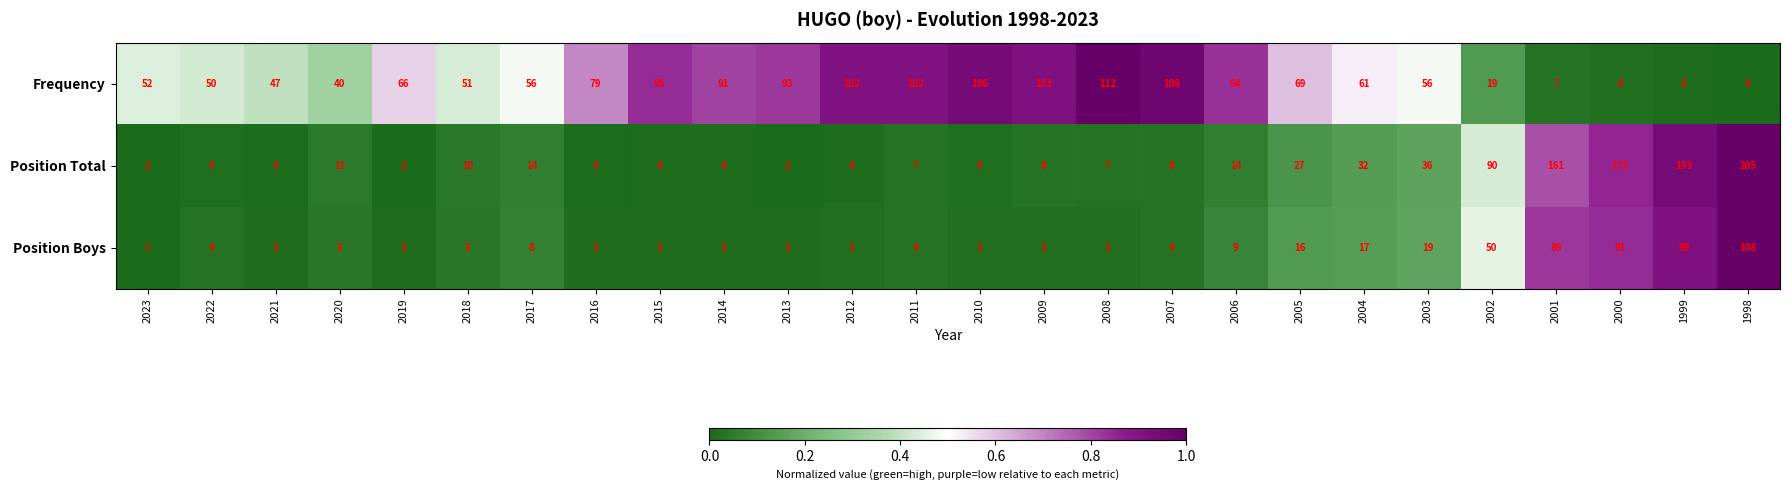

Read the Frequency value at 2005, to the nearest 50.

50